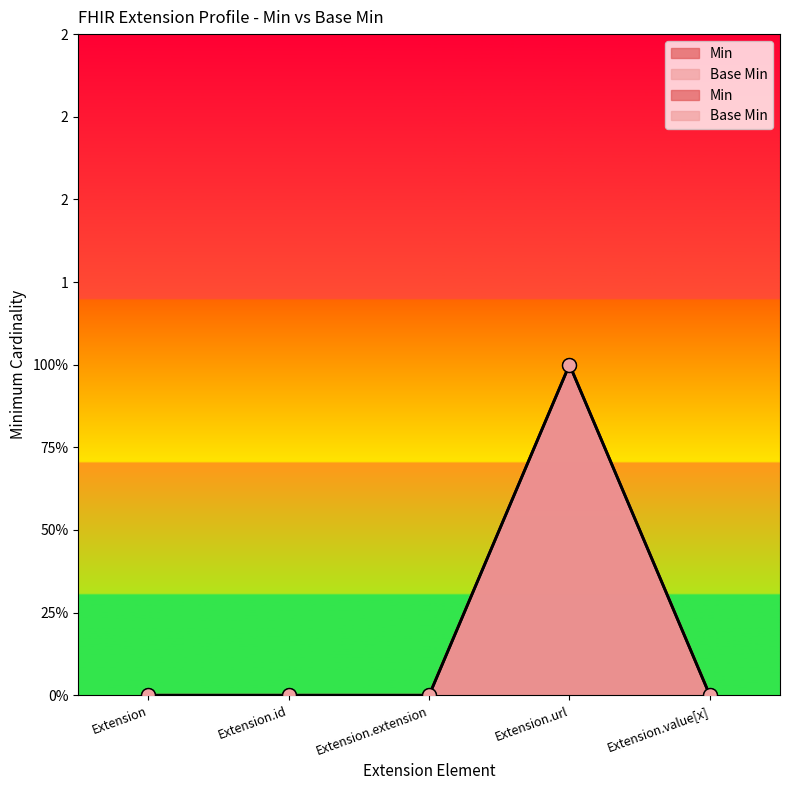

Is the value of Base Min at Extension.id greater than the value of Min at Extension.url?

No